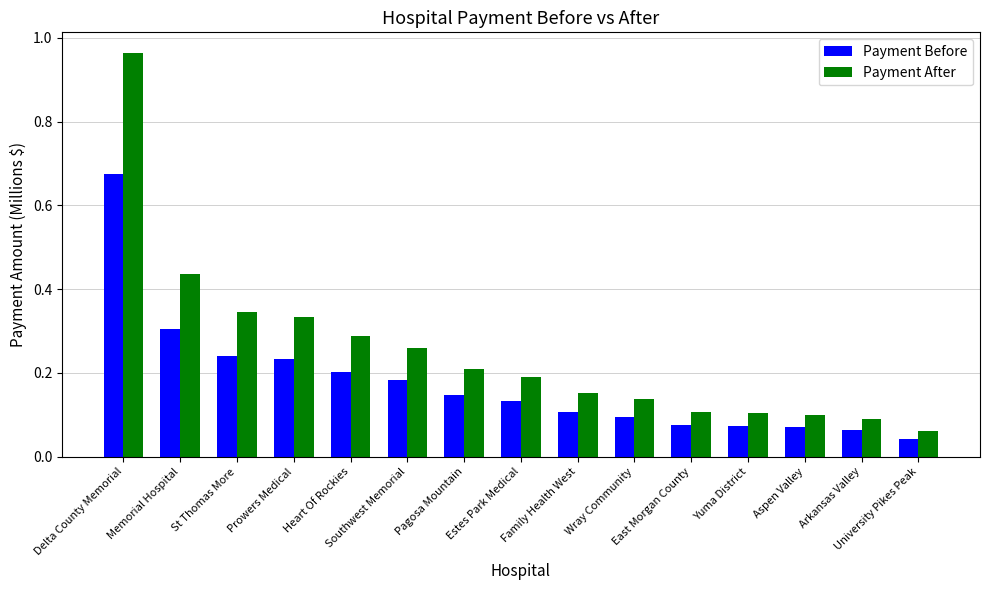

List the series in order of their overall mean, lowest first.

Payment Before, Payment After